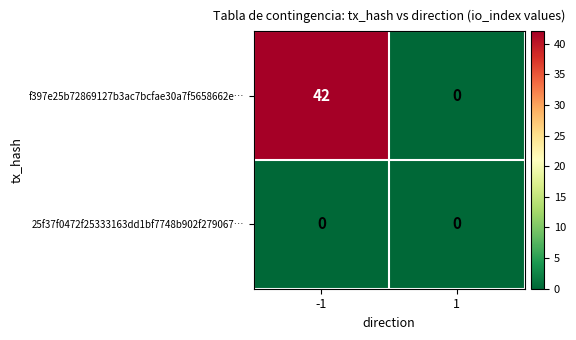

Reading right to left, extract all data points from this chart.

f397e25b72869127b3ac7bcfae30a7f5658662e…: 0	42
25f37f0472f25333163dd1bf7748b902f279067…: 0	0